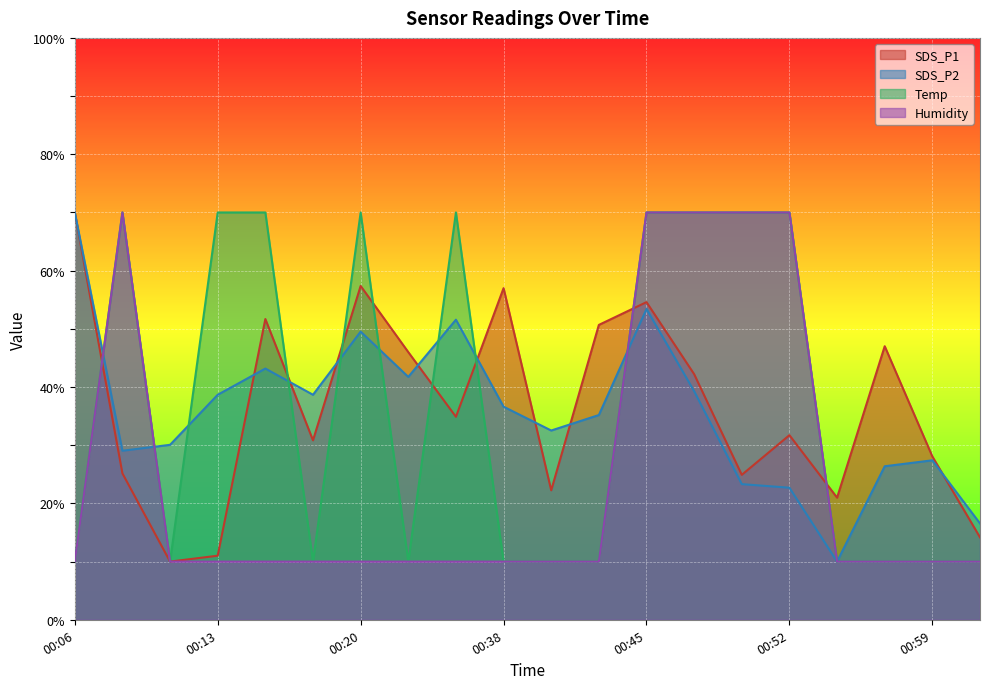

Is it true that SDS_P1 equals 57.4 at 00:20?

True